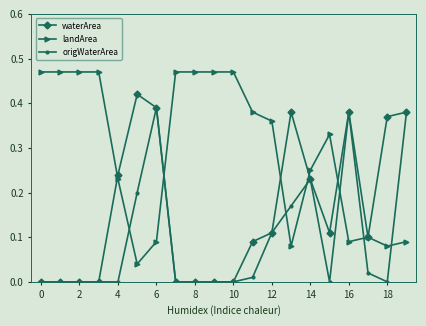

List the series in order of their peak value, highest first.

landArea, waterArea, origWaterArea